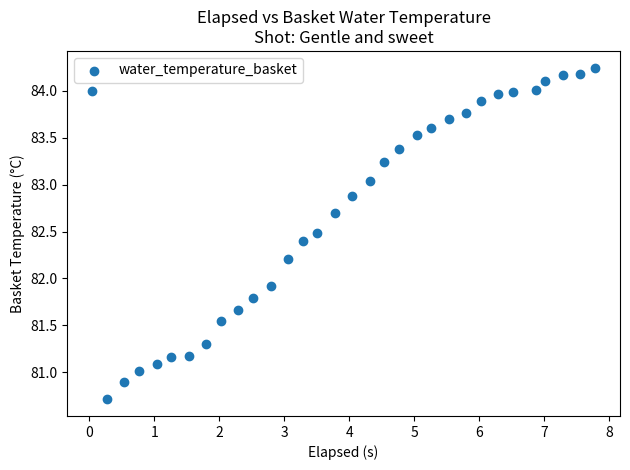

What is the range of Y values (max minus min)?

3.5